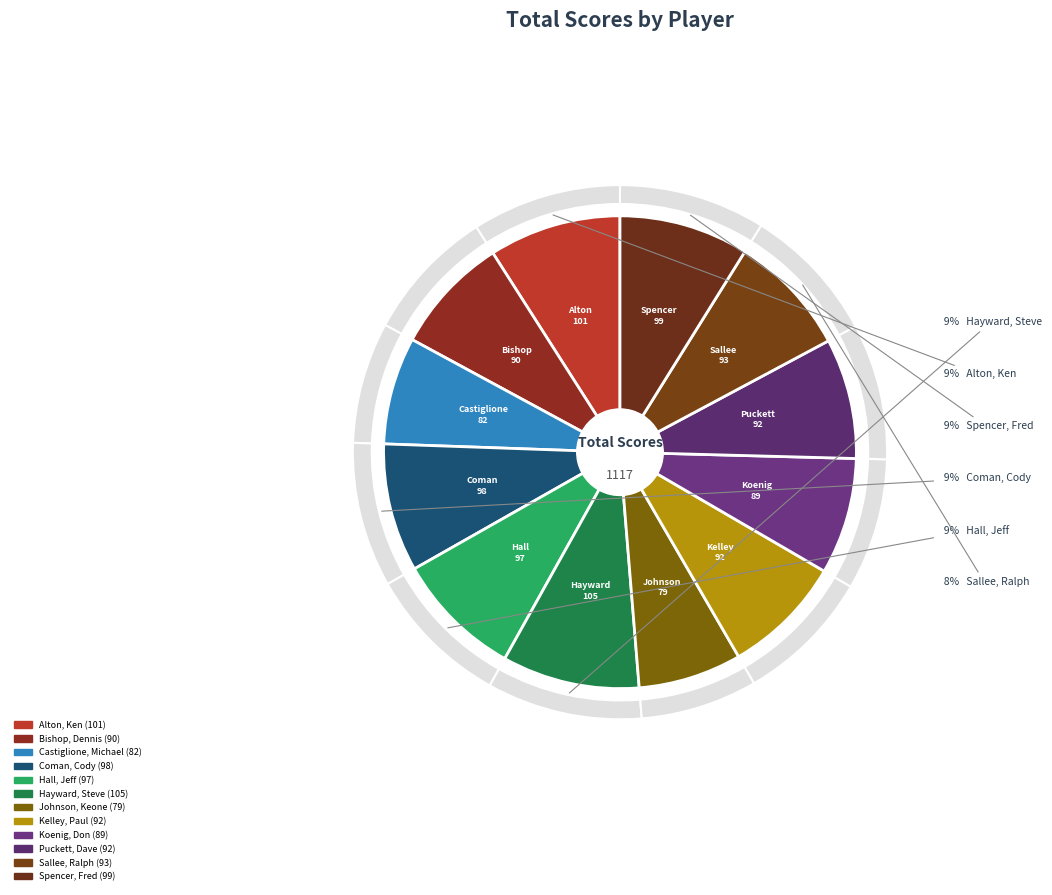

What percentage is the Spencer, Fred slice, to the nearest percent?

9%